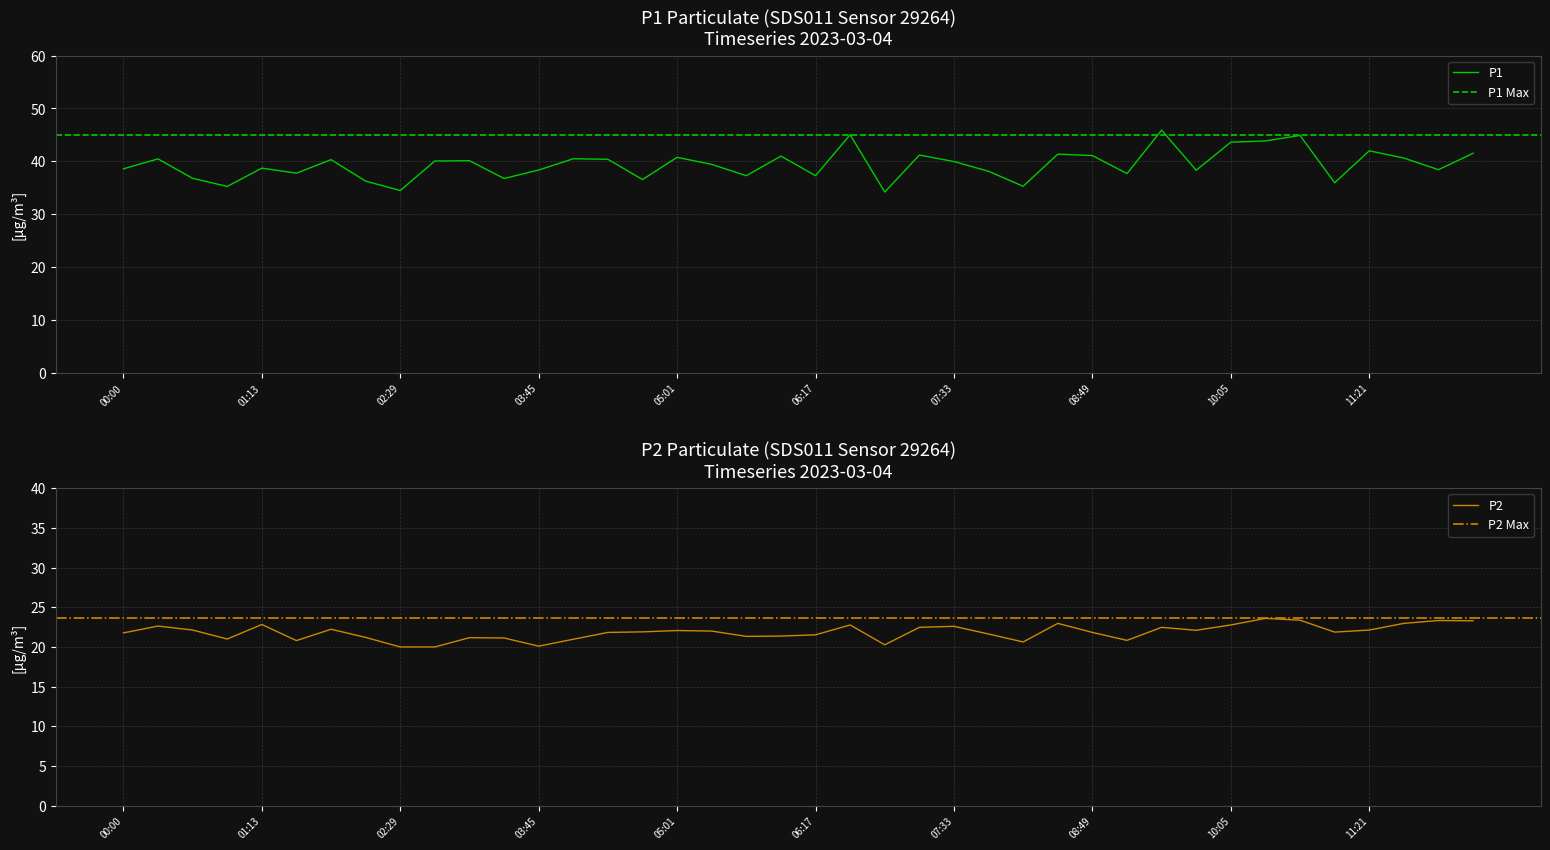

Which has a higher value, 01:00 or 00:00?

00:00